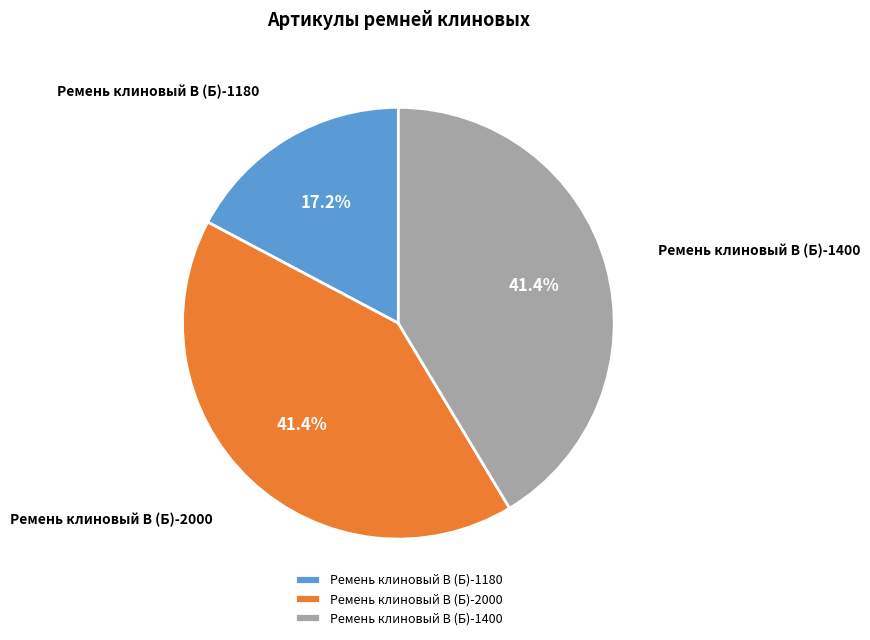

Is Ремень клиновый В (Б)-1400 the majority of the pie?

No